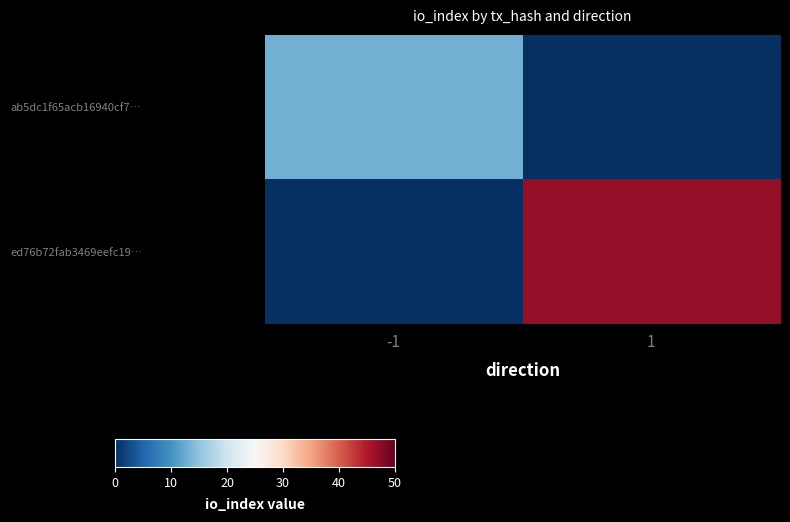

Reading left to right, transcribe all the data shown in this chart.

ab5dc1f65acb16940cf7…: -1=13	1=0
ed76b72fab3469eefc19…: -1=0	1=47